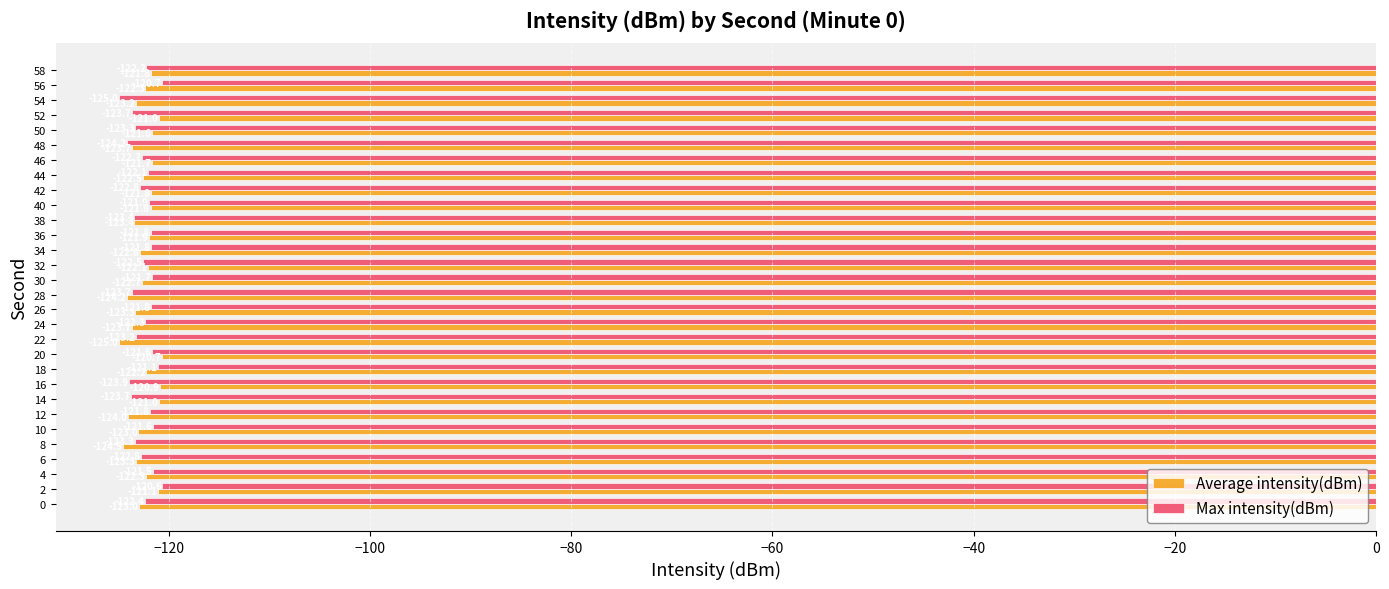

What is the difference between the second highest and second lowest values in the Max intensity(dBm) series?

3.5